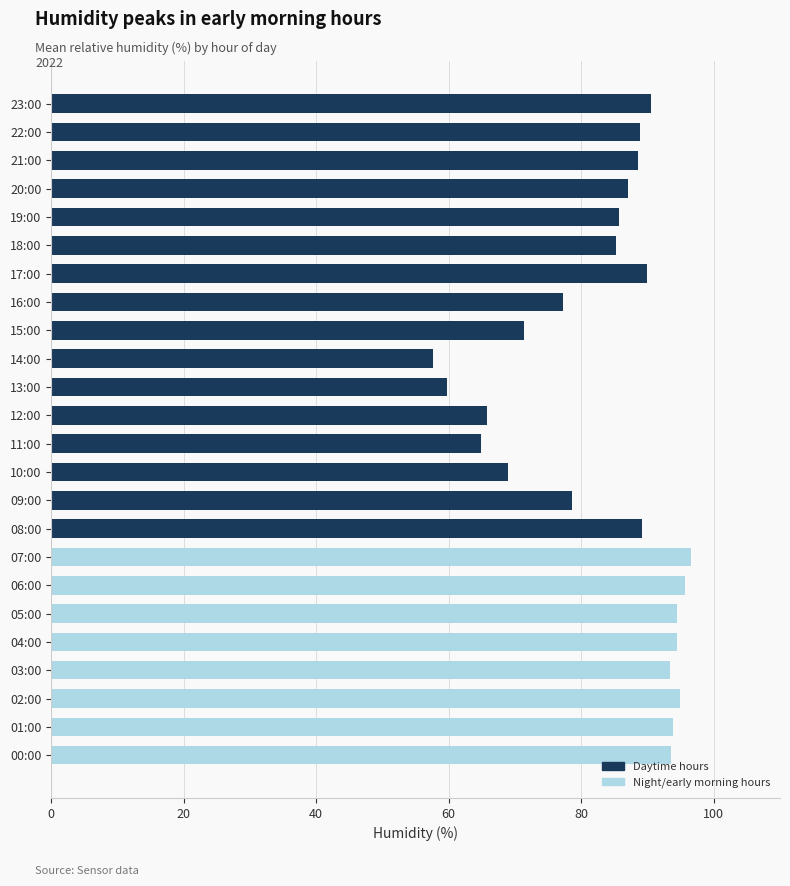

True or false: the data shows 78.6 at 09:00.

True